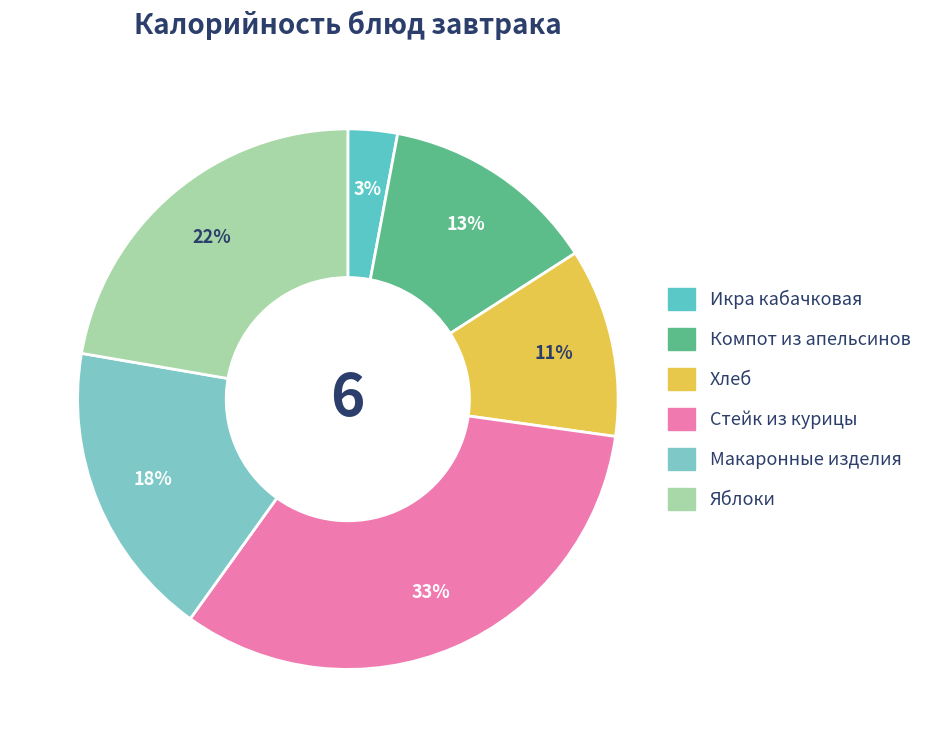

What percentage is the Стейк из курицы slice, to the nearest percent?

33%